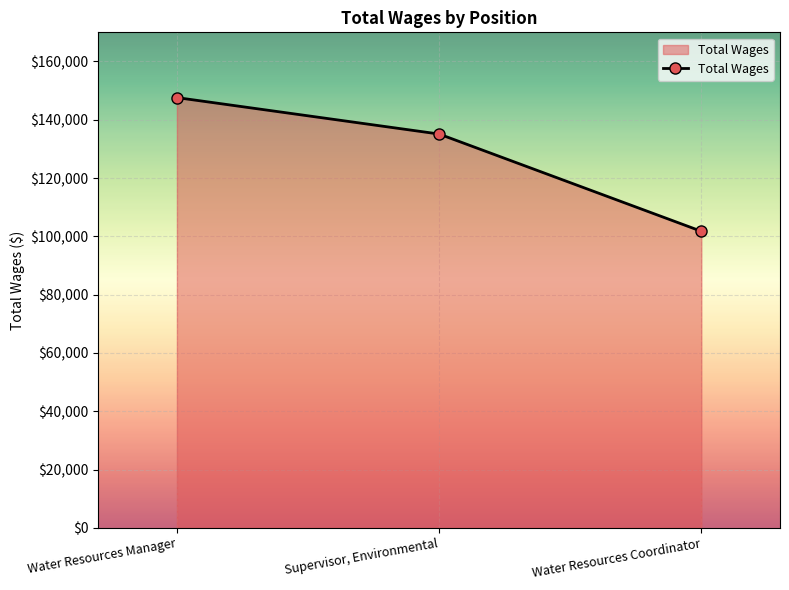

Which has a higher value, Water Resources Coordinator or Supervisor, Environmental?

Supervisor, Environmental